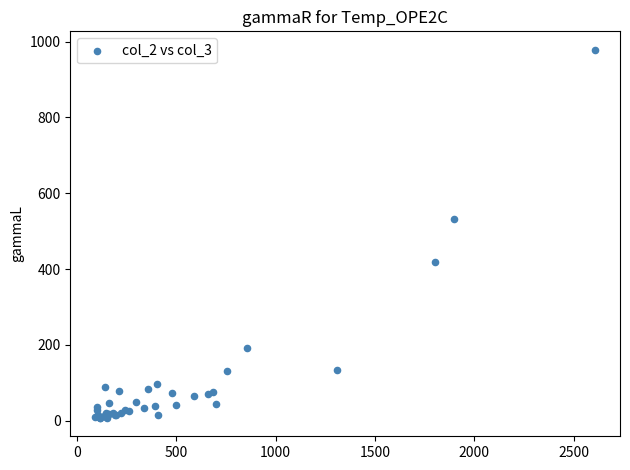

What Y value in the scatter plot is closest to 492?

532.9